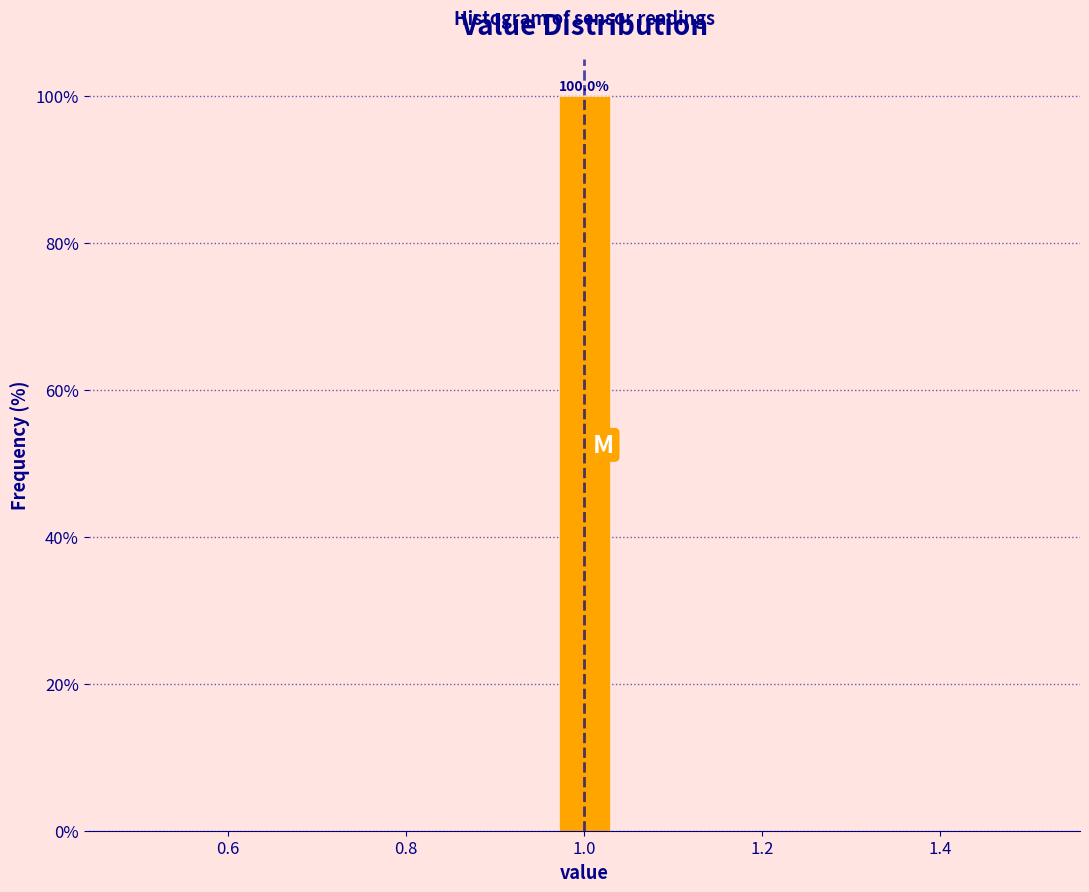

Around what value on the x-axis is the tallest bar? Give the approximate position of its centre, as read against the axis.

1.00